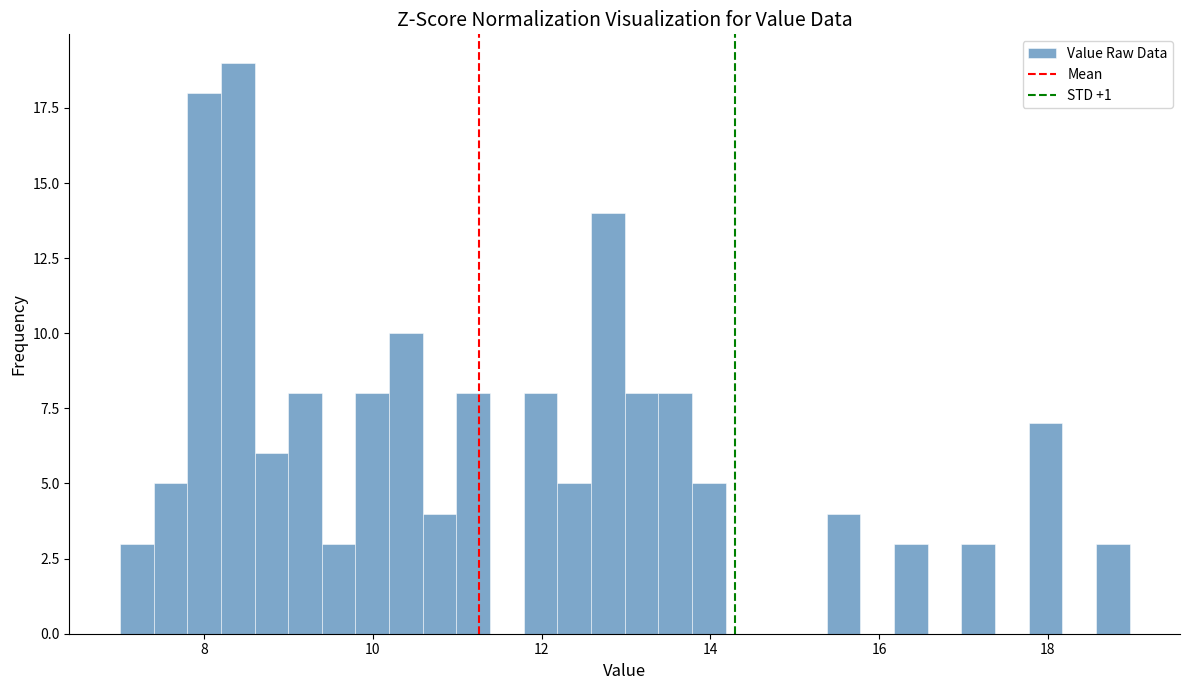

Read against the x-axis, roughly where is the centre of the tallest bar?

8.4